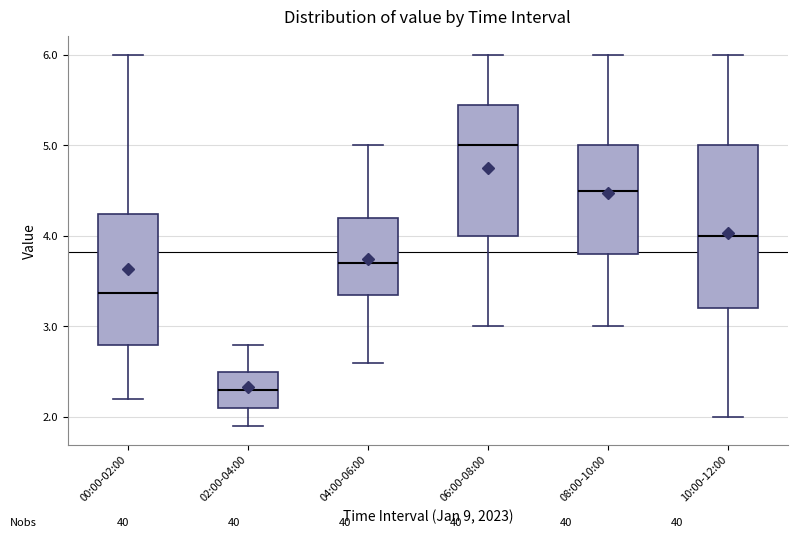

Reading left to right, read every box against the y-axis: the position of its median line, the range the box covers, and the ends of its whiskers. The values are not printed on the chart, so give them approximately, as read against the axis.

00:00-02:00: median 3.4, box 2.8 to 4.2, whiskers 2.2 to 6.0
02:00-04:00: median 2.3, box 2.1 to 2.5, whiskers 1.9 to 2.8
04:00-06:00: median 3.7, box 3.4 to 4.2, whiskers 2.6 to 5.0
06:00-08:00: median 5.0, box 4.0 to 5.5, whiskers 3.0 to 6.0
08:00-10:00: median 4.5, box 3.8 to 5.0, whiskers 3.0 to 6.0
10:00-12:00: median 4.0, box 3.2 to 5.0, whiskers 2.0 to 6.0